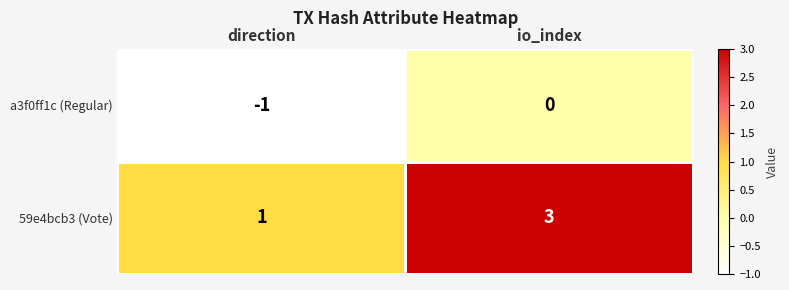

Where is 59e4bcb3 (Vote) nearest to the value 2?

direction